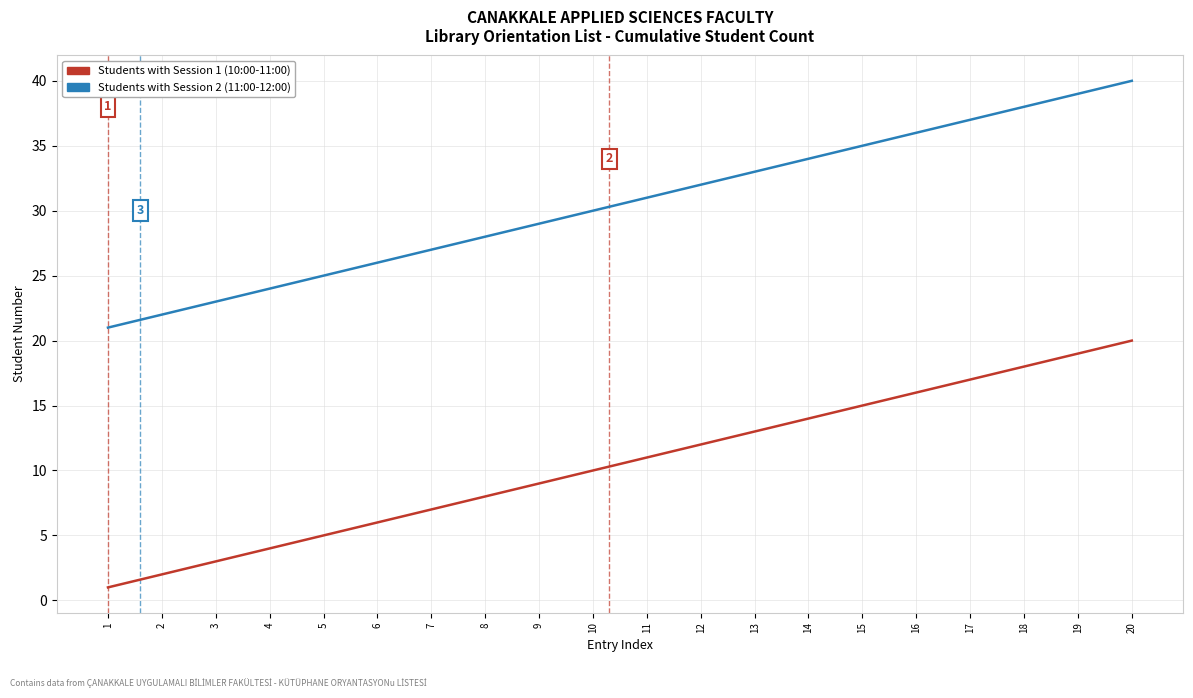

At which label does Students with Session 1 (10:00-11:00) reach its minimum?

1